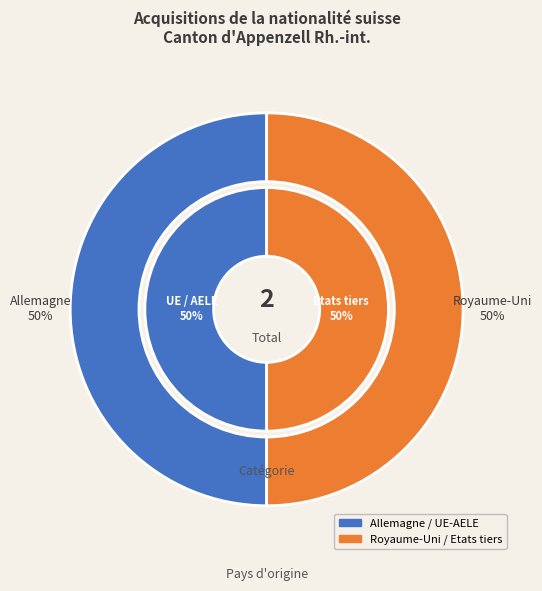

Is there a majority slice in this chart?

No